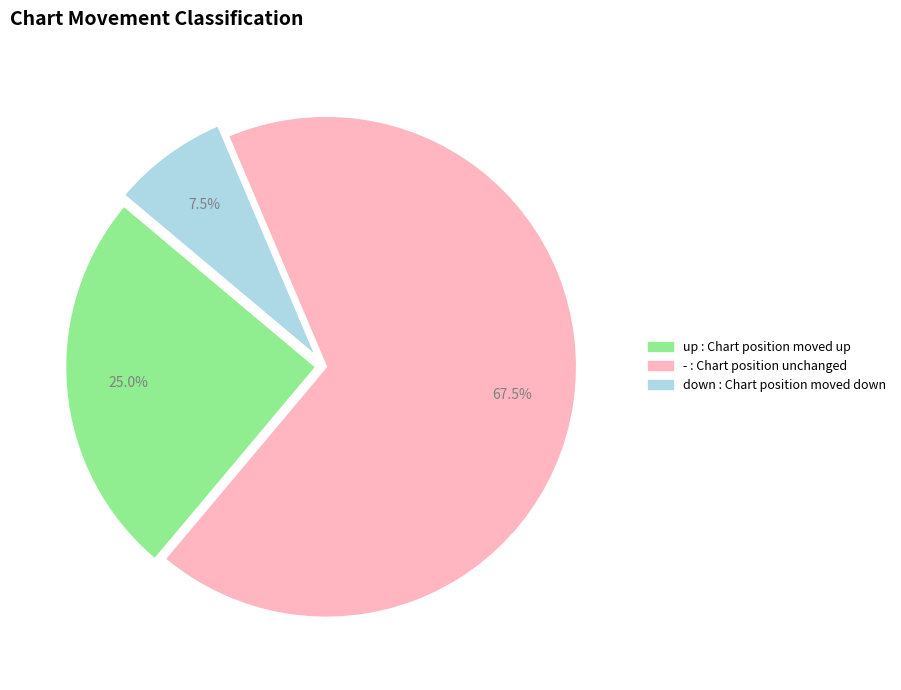

To the nearest percent, what is the difference between the largest and smallest slice percentages?

60%